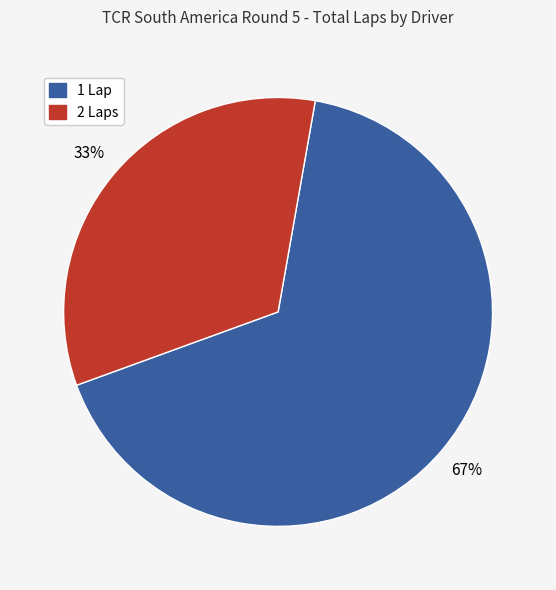

Count the number of slices in the pie.

2